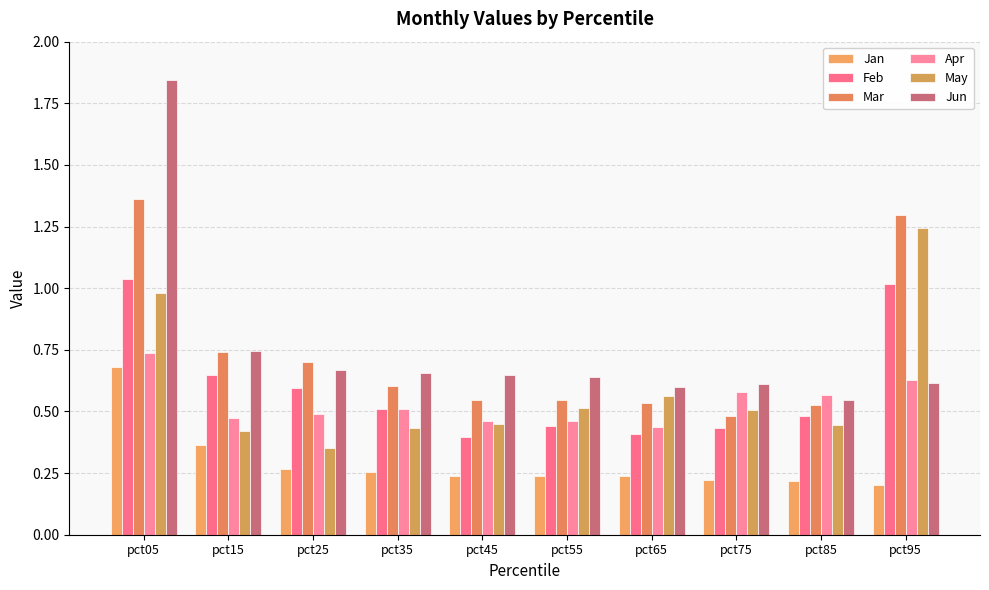

At which category does the chart reach its peak across all series?

pct05